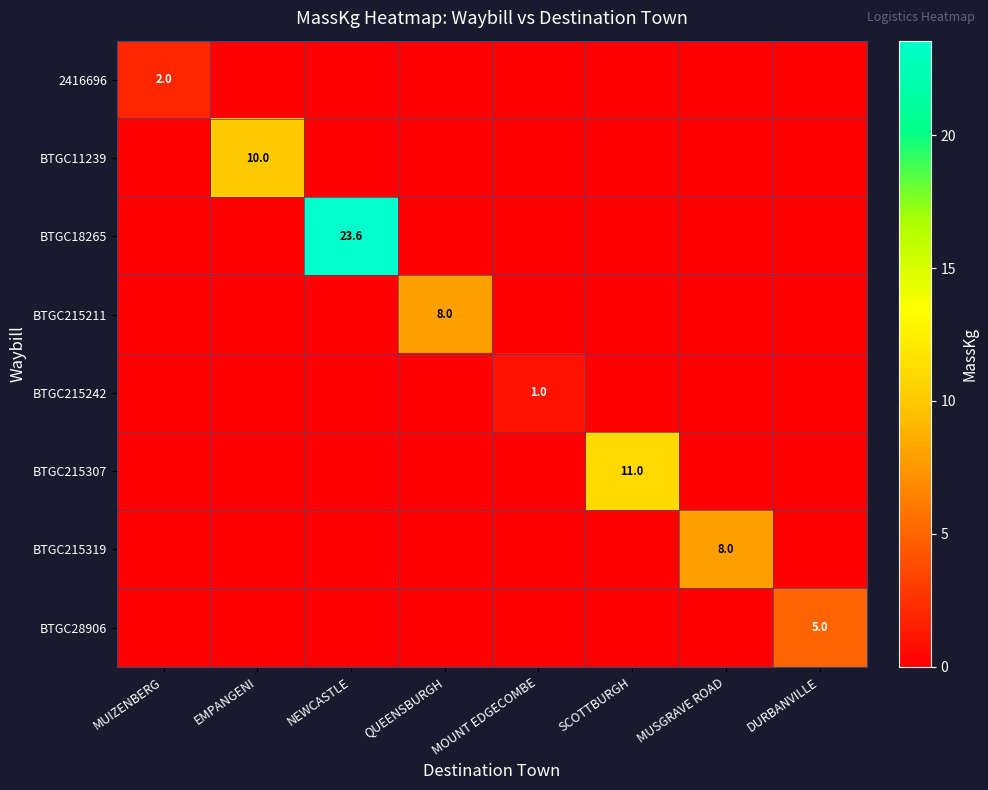

Which category has the highest value in the BTGC215211 series?

QUEENSBURGH